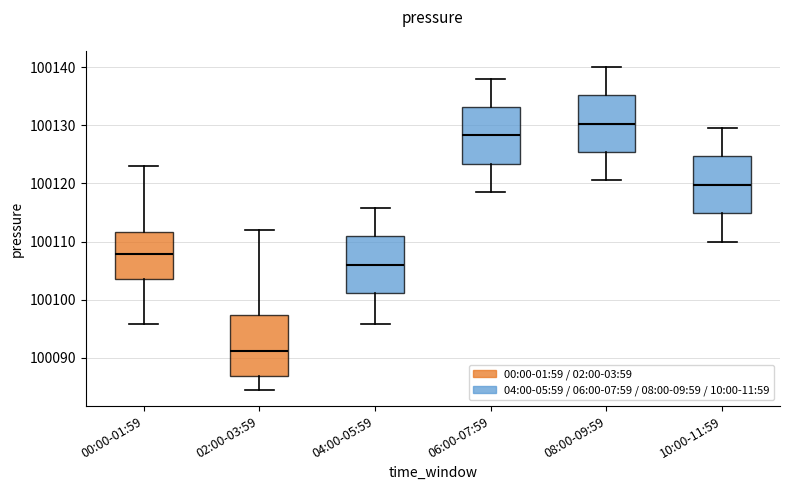

Reading left to right, transcribe this box plot: for each box, give where its median line is, the range the box spans, and where its two whiskers end, as read against the y-axis. The values are not printed on the chart, so give them approximately, as read against the axis.

00:00-01:59: median 100108, box 100104 to 100112, whiskers 100096 to 100123
02:00-03:59: median 100091, box 100087 to 100097, whiskers 100085 to 100112
04:00-05:59: median 100106, box 100101 to 100111, whiskers 100096 to 100116
06:00-07:59: median 100128, box 100123 to 100133, whiskers 100119 to 100138
08:00-09:59: median 100130, box 100125 to 100135, whiskers 100121 to 100140
10:00-11:59: median 100120, box 100115 to 100125, whiskers 100110 to 100130